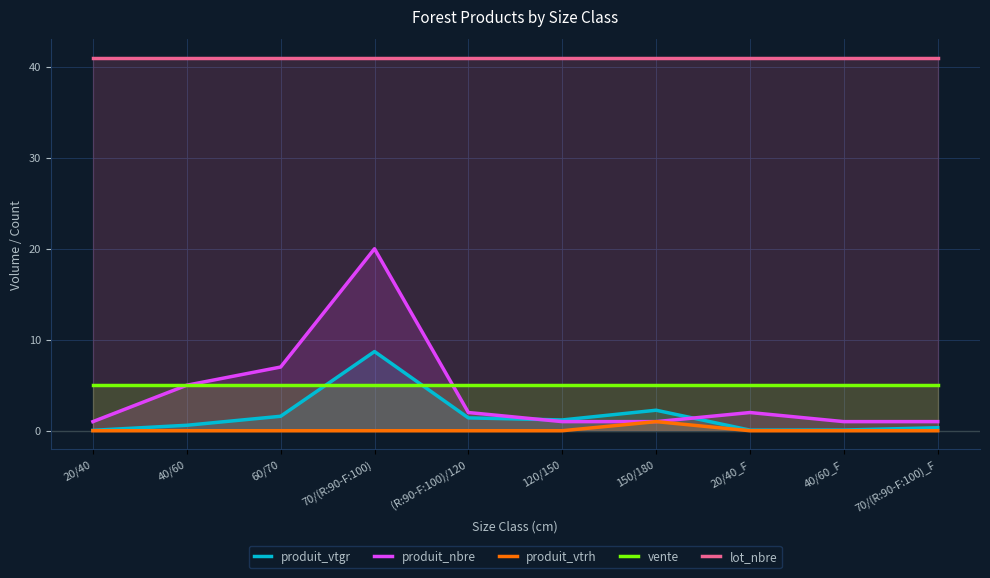

How many values in produit_vtrh are above zero?

1